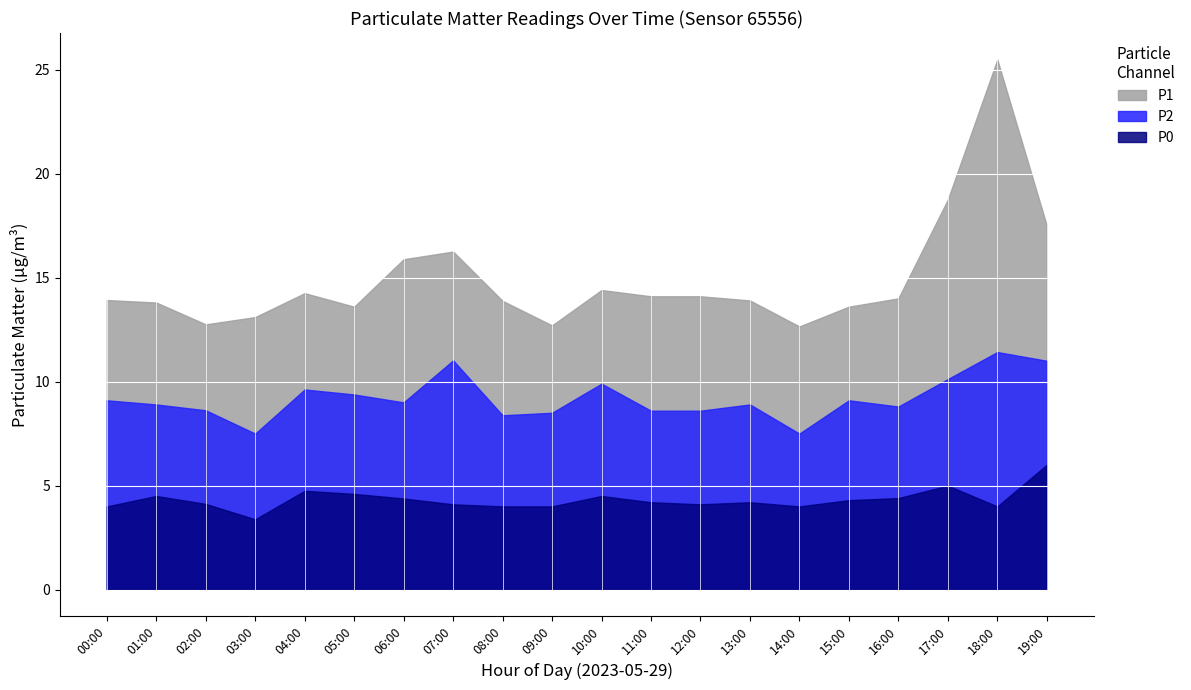

What is the sum of the P1 values at 03:00 and 18:00?

38.6